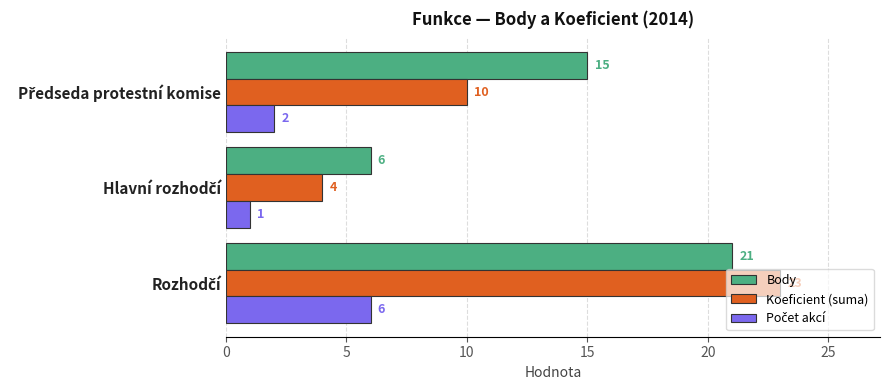

What is the difference between the maximum and minimum values in the Koeficient (suma) series?

19